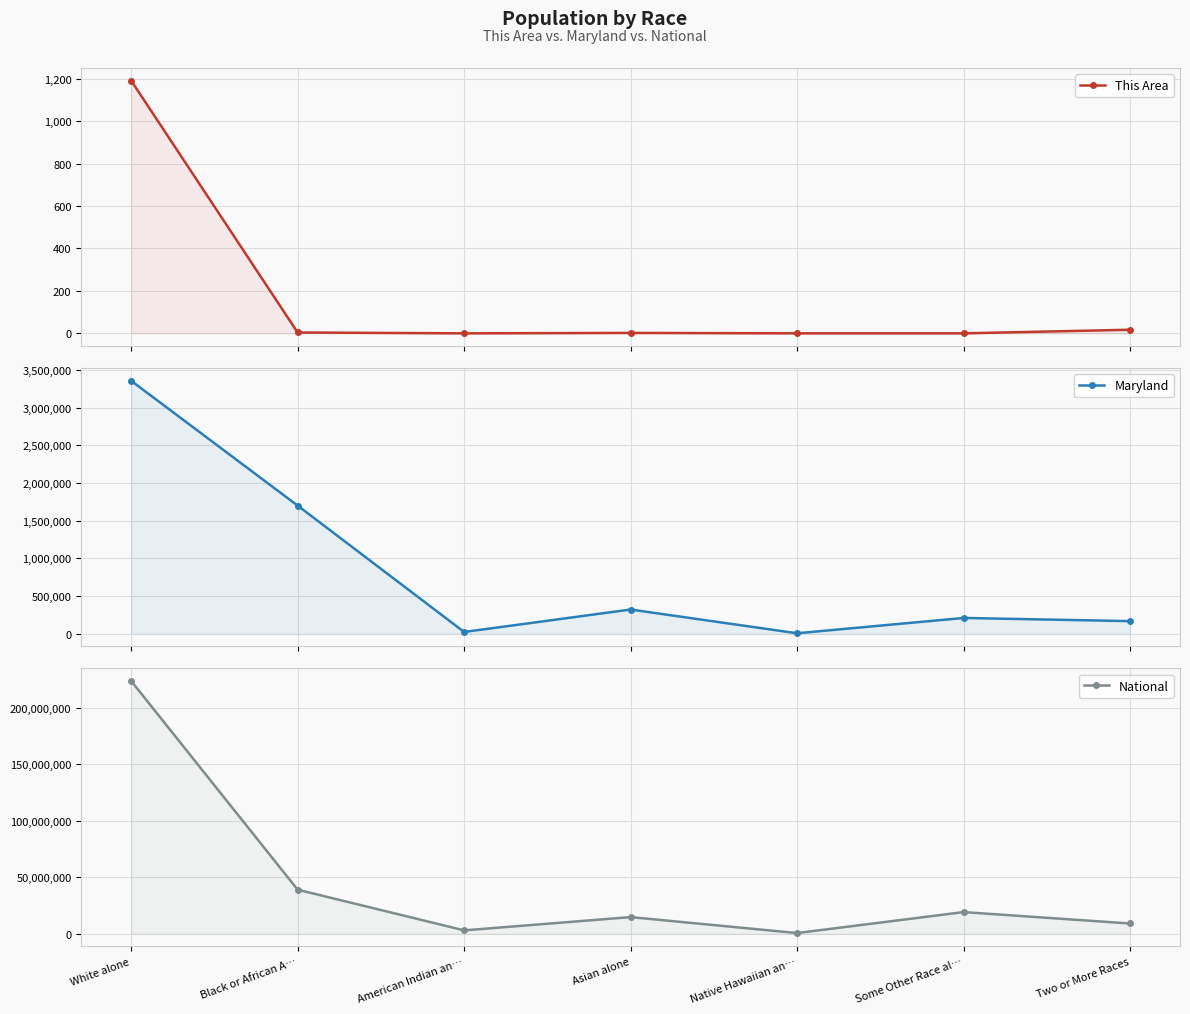

True or false: Maryland has a value of 244052 at Two or More Races.

False